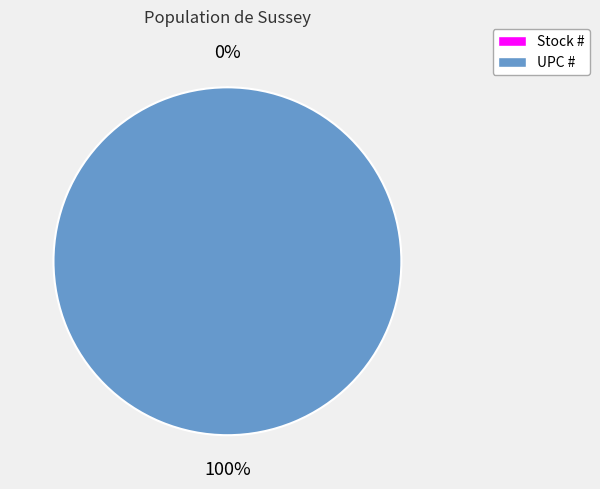

Is there any slice that represents more than half of the pie?

Yes